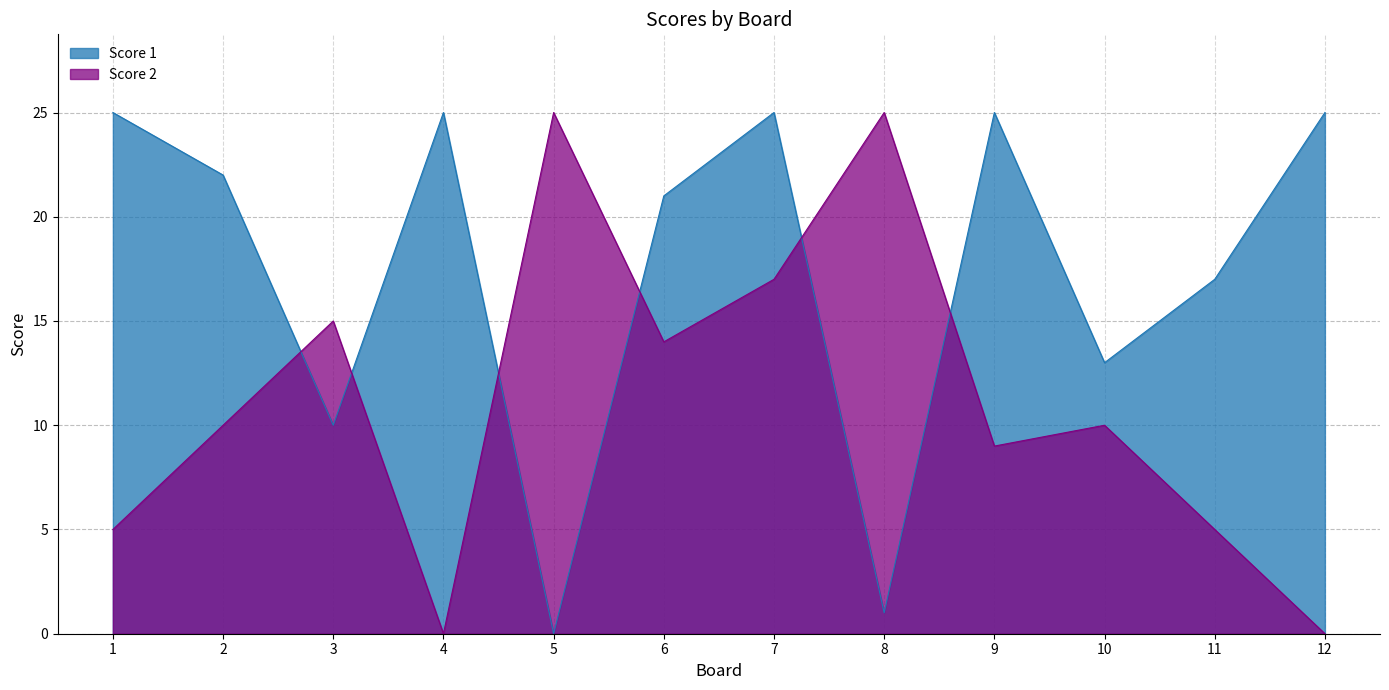

Reading right to left, extract all data points from this chart.

Score 1: 25	17	13	25	1	25	21	0	25	10	22	25
Score 2: 0	5	10	9	25	17	14	25	0	15	10	5